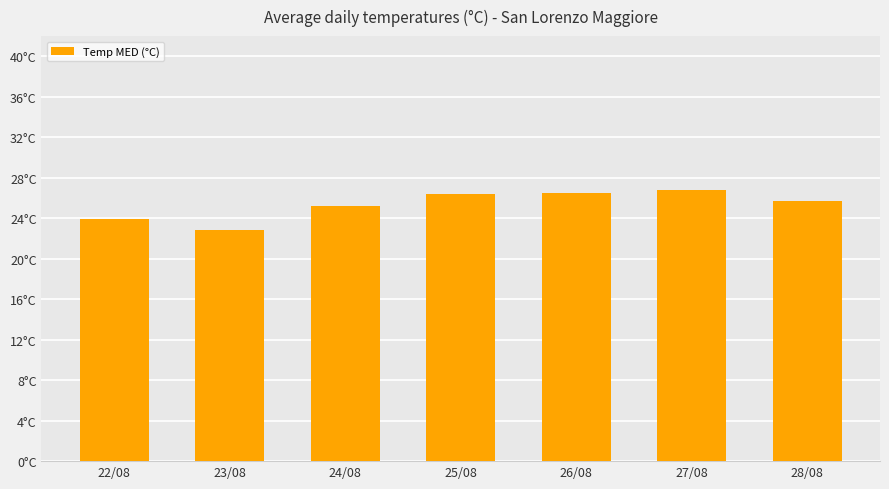

What is the change in value from 24/08 to 27/08?

+1.6